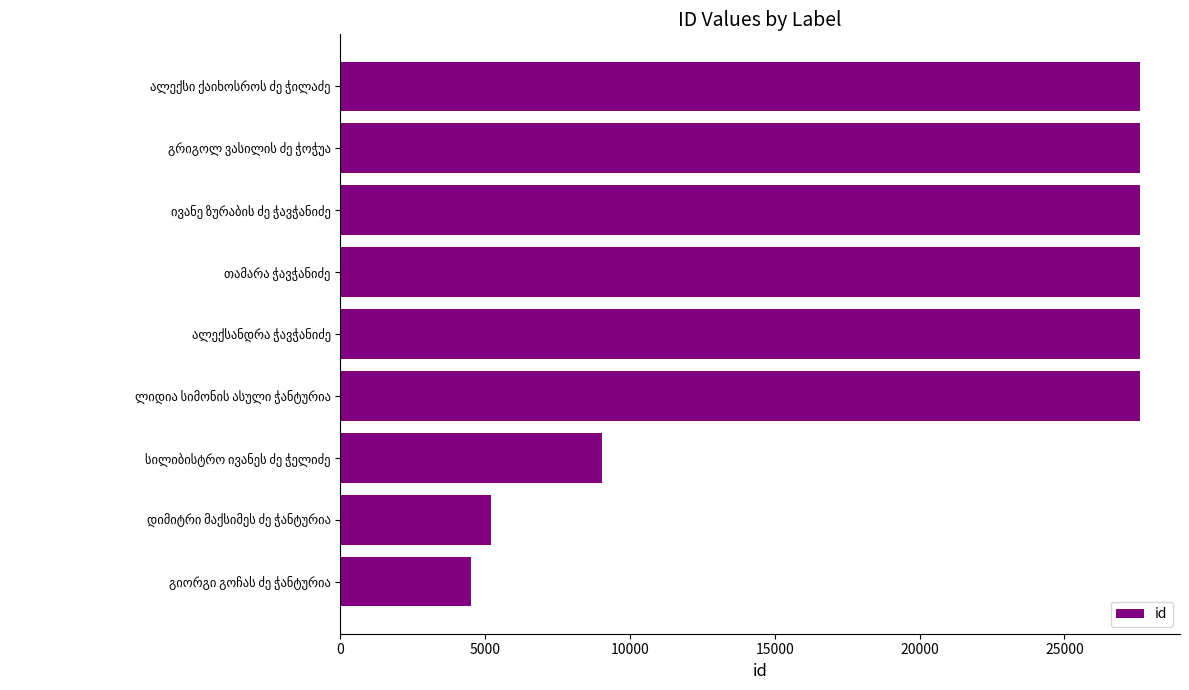

What is the average value?

20485